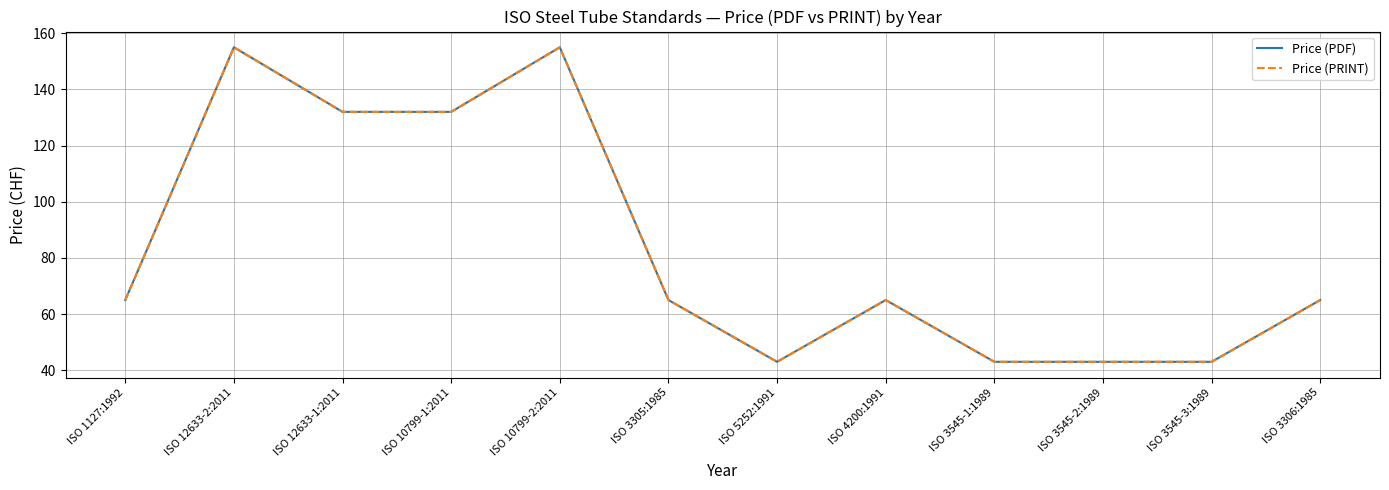

True or false: Price (PDF) and Price (PRINT) intersect in this chart.

False